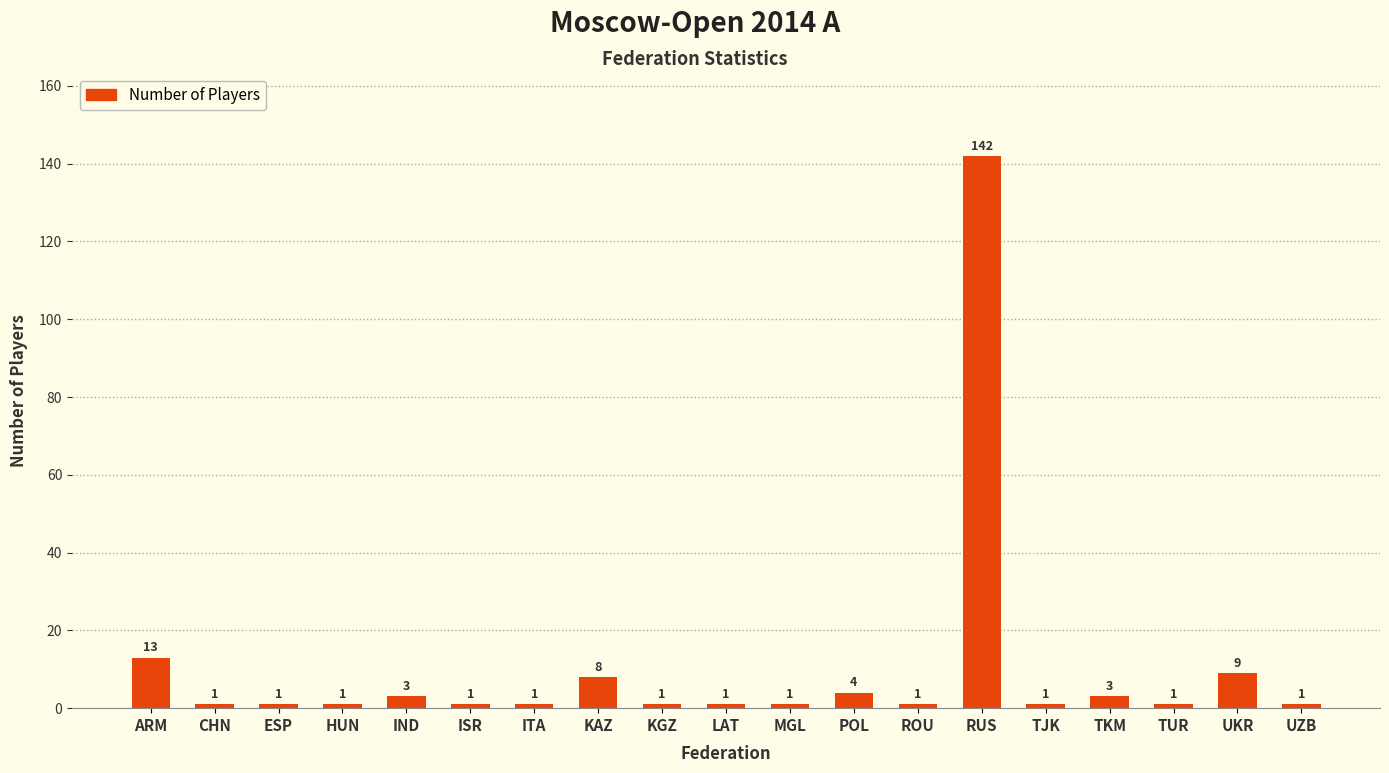

What position from the right is TUR?

3